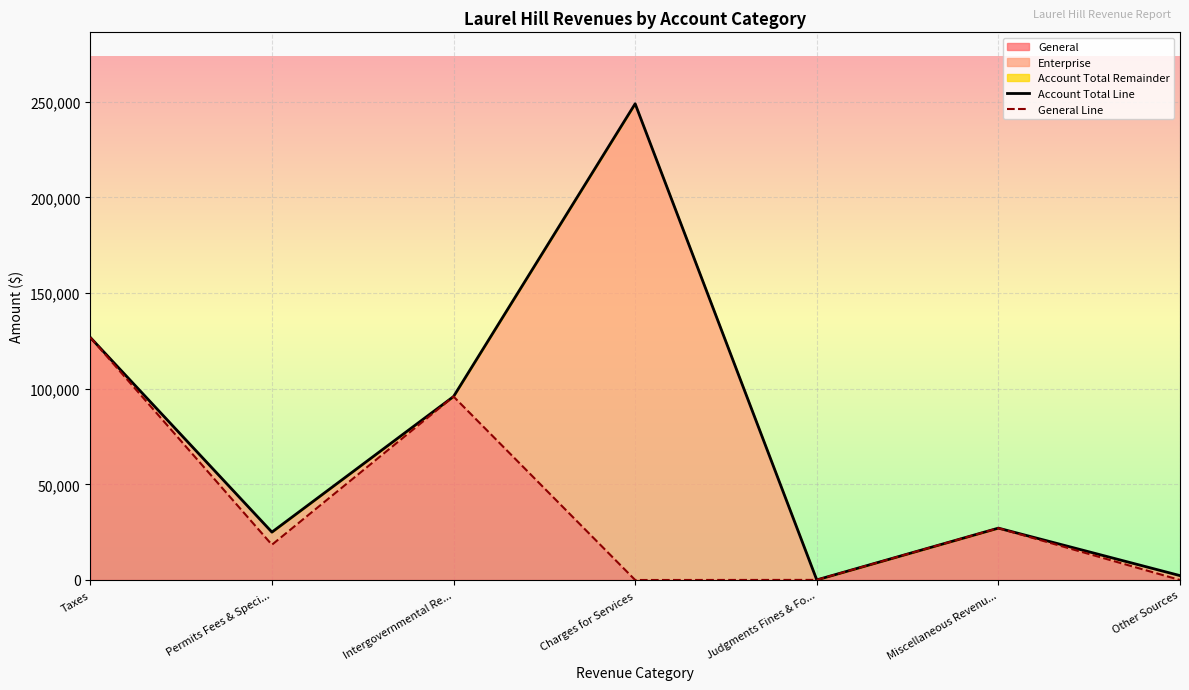

True or false: General Line has a value of 27114 at Miscellaneous Revenu....

True